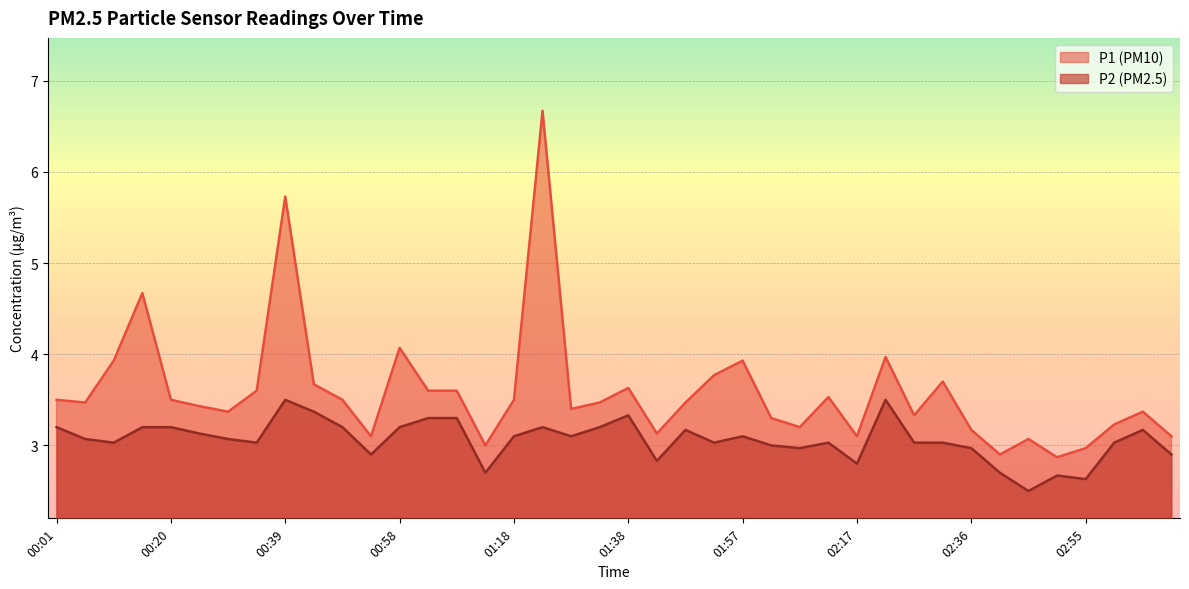

What is the maximum value shown in the chart?

6.7